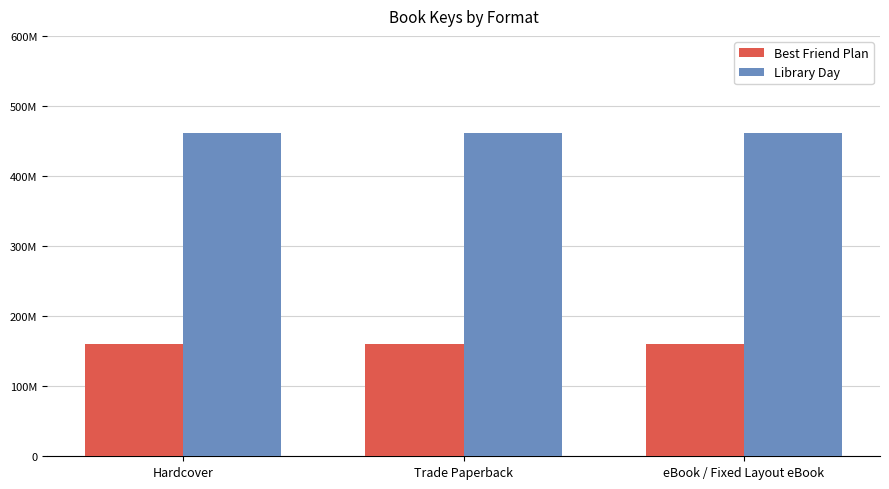

Is the value of Best Friend Plan at Hardcover greater than the value of Library Day at Hardcover?

No